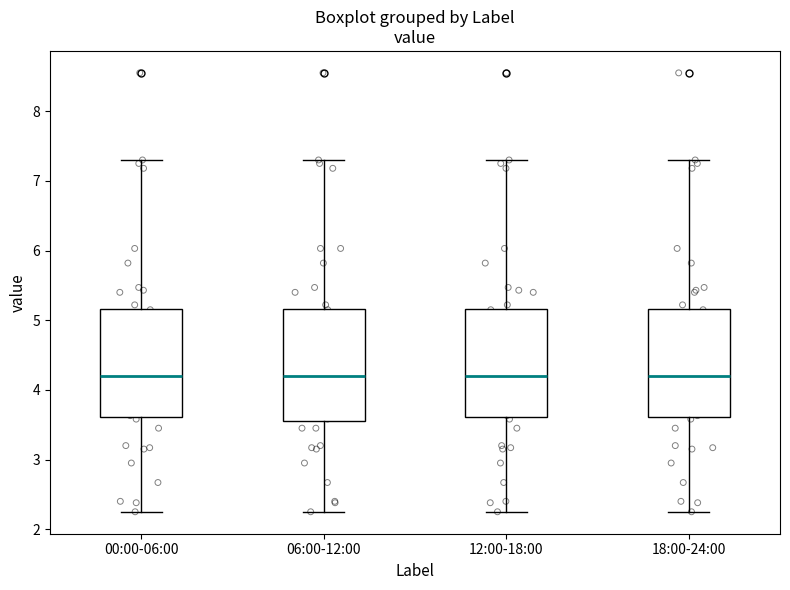

Where does the median line of the box for 12:00-18:00 sit on the y-axis? The values are not printed on the chart, so give them approximately, as read against the axis.

4.2